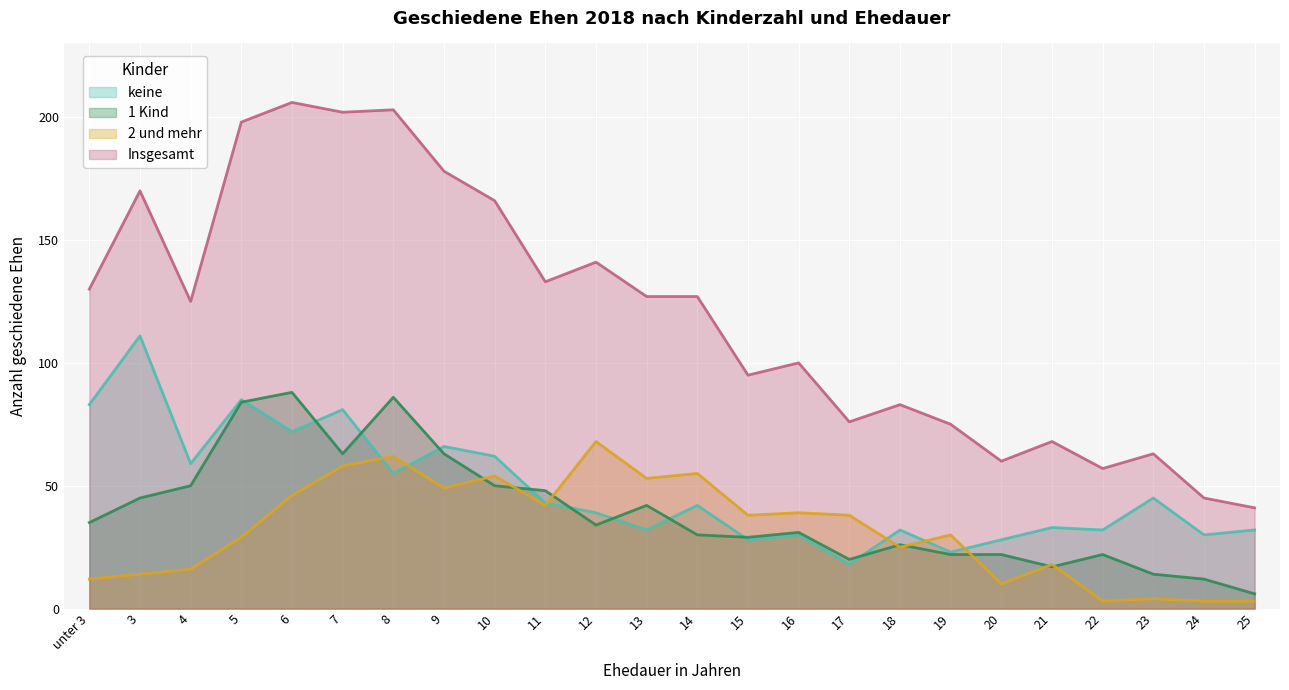

Where does the keine series first go above 42?

unter 3